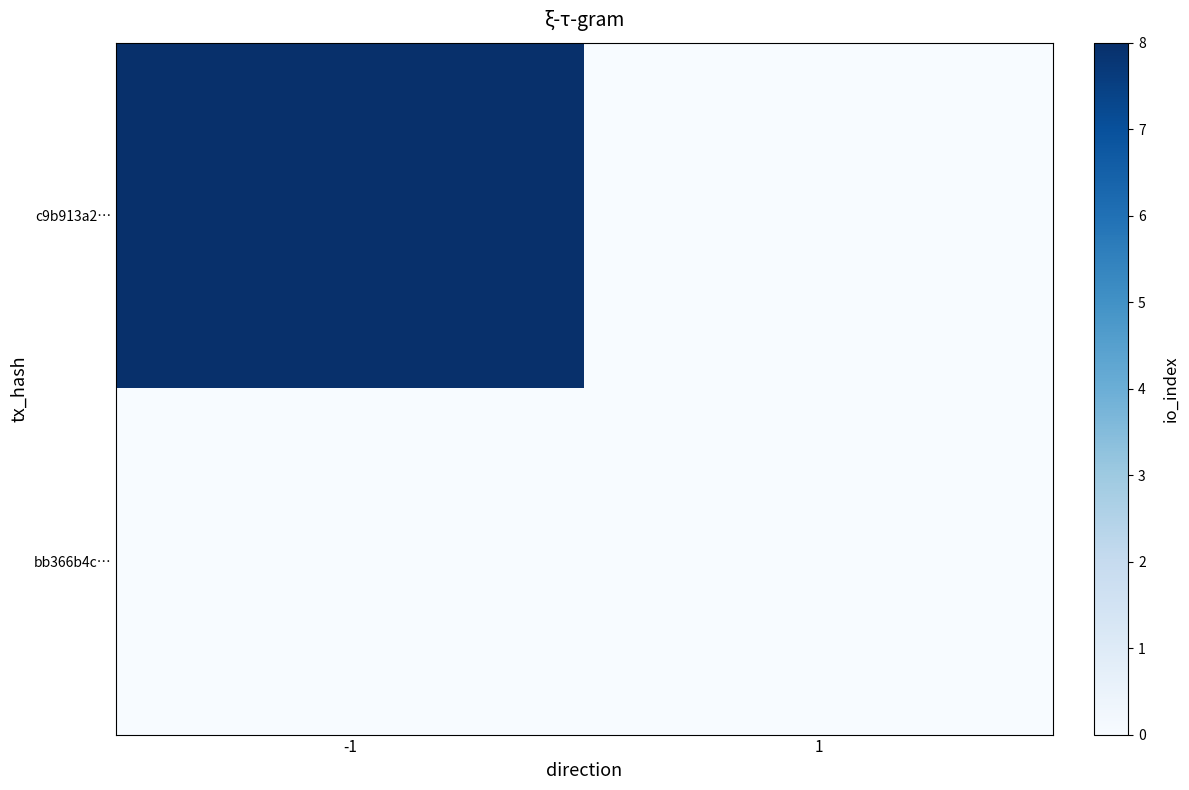

Reading right to left, extract all data points from this chart.

c9b913a2…: 1=0	-1=8
bb366b4c…: 1=0	-1=0